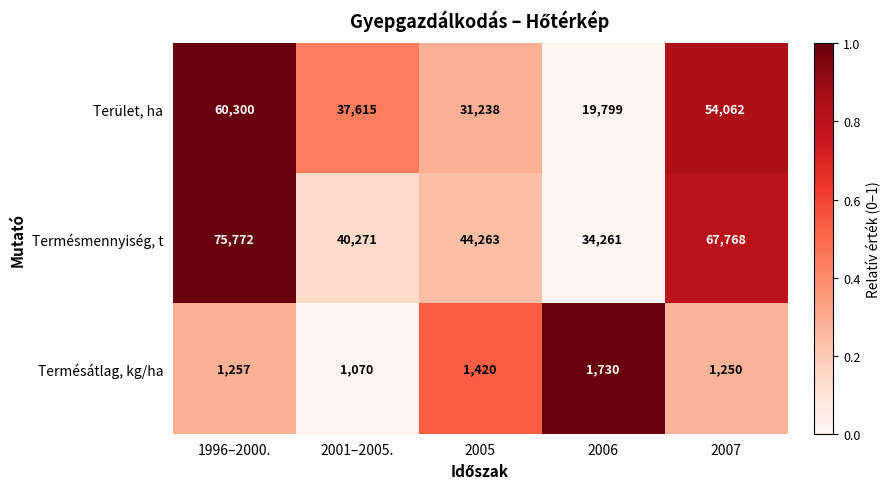

Which category has the lowest value across all series?

2001–2005.